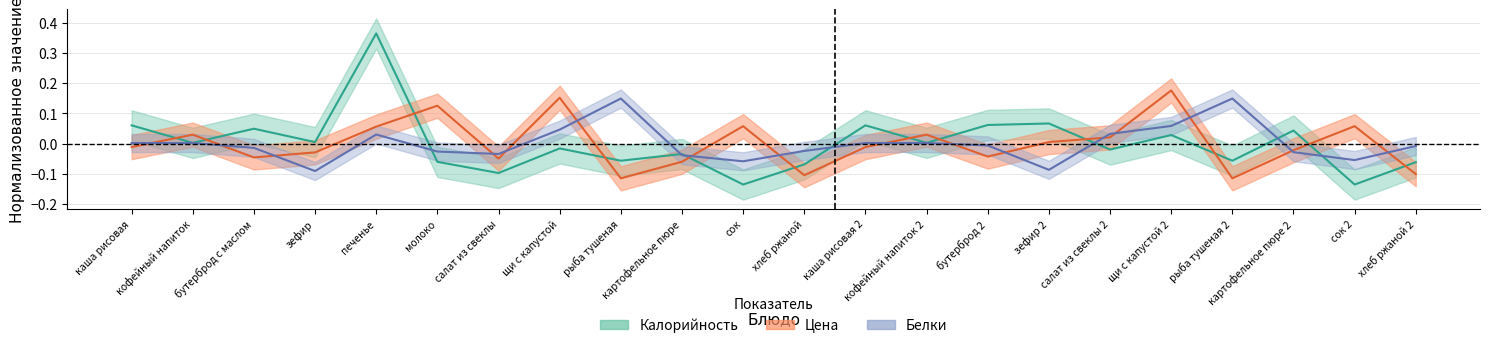

Between which two adjacent categories do Калорийность and Белки first intersect?

печенье and молоко